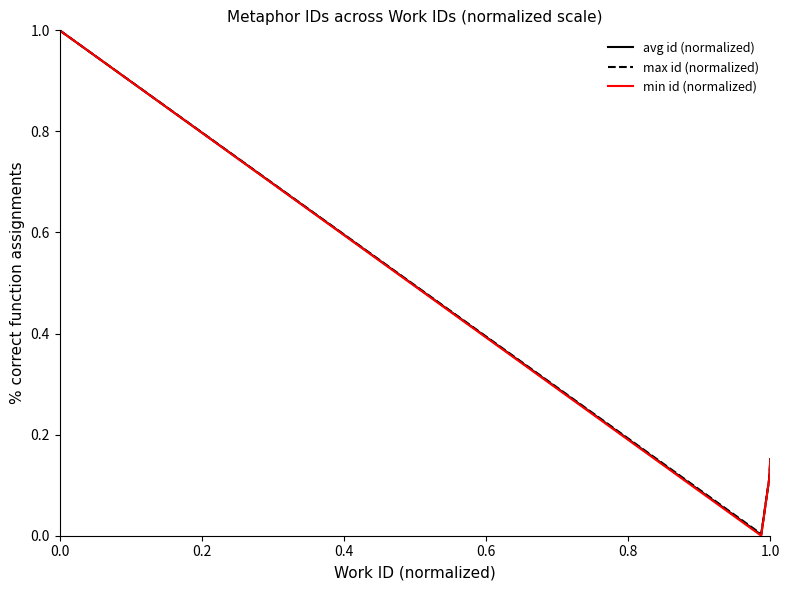

Which series has the widest spread of values?

min id (normalized)